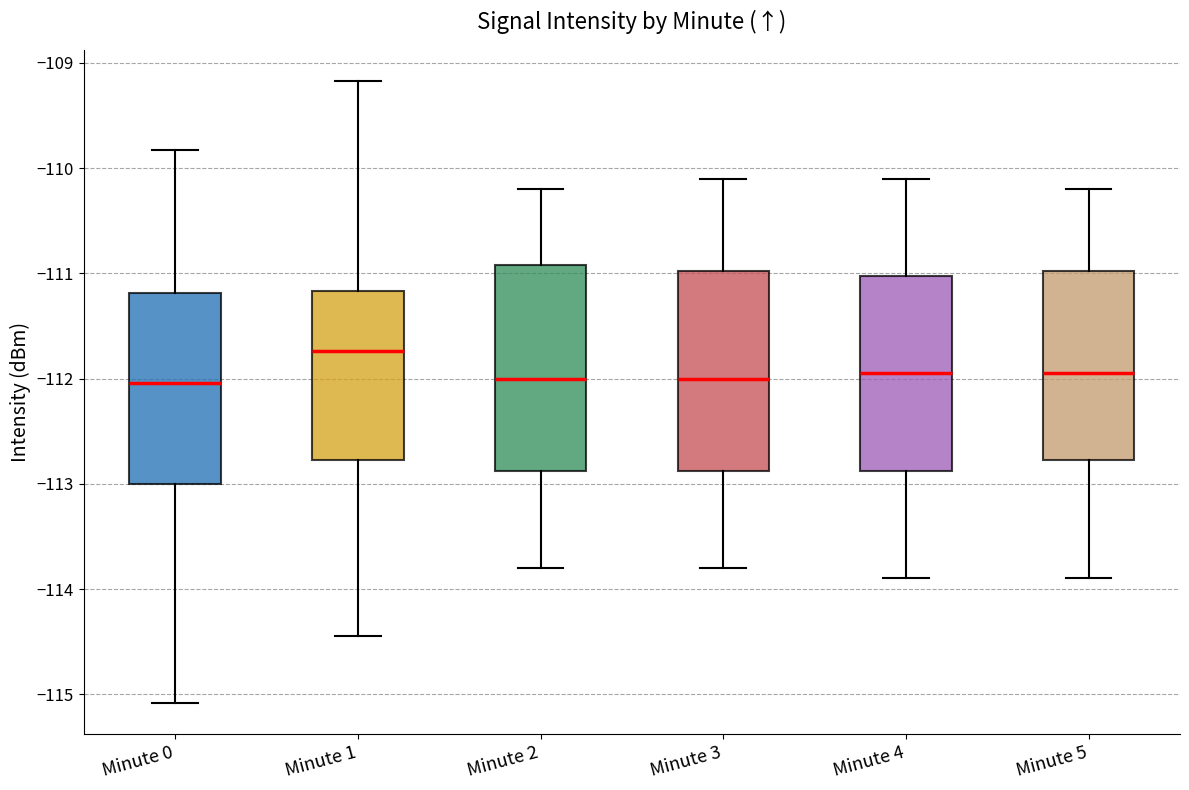

Which box's median line is the highest?

Minute 1